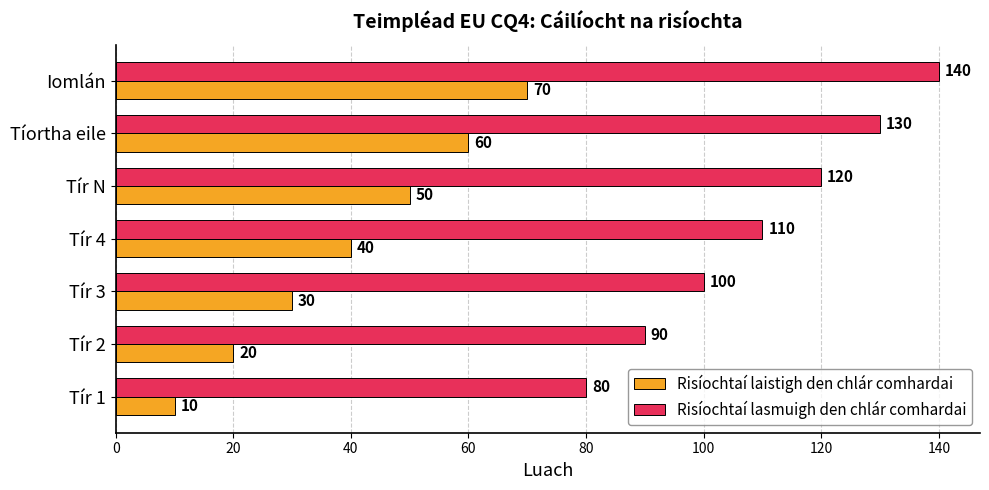

What is the difference between the highest and lowest values at Tír 2?

70